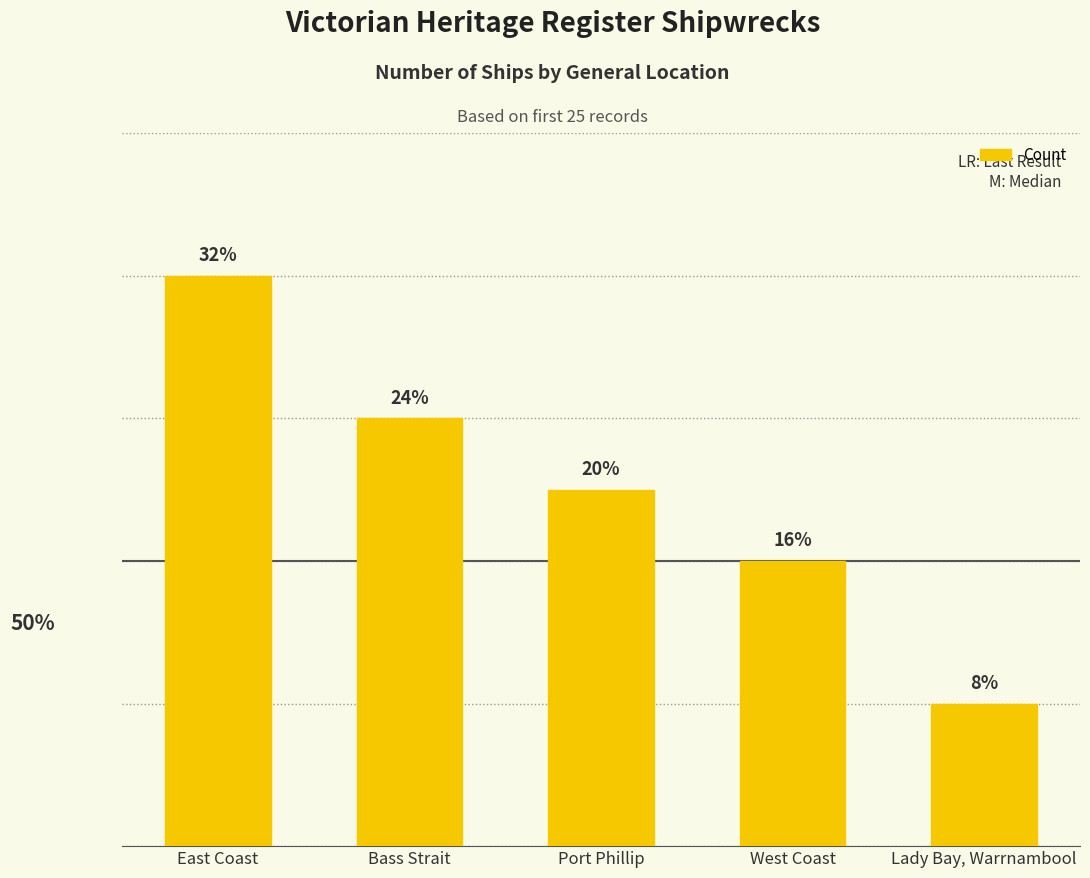

Does the chart contain any negative values?

No